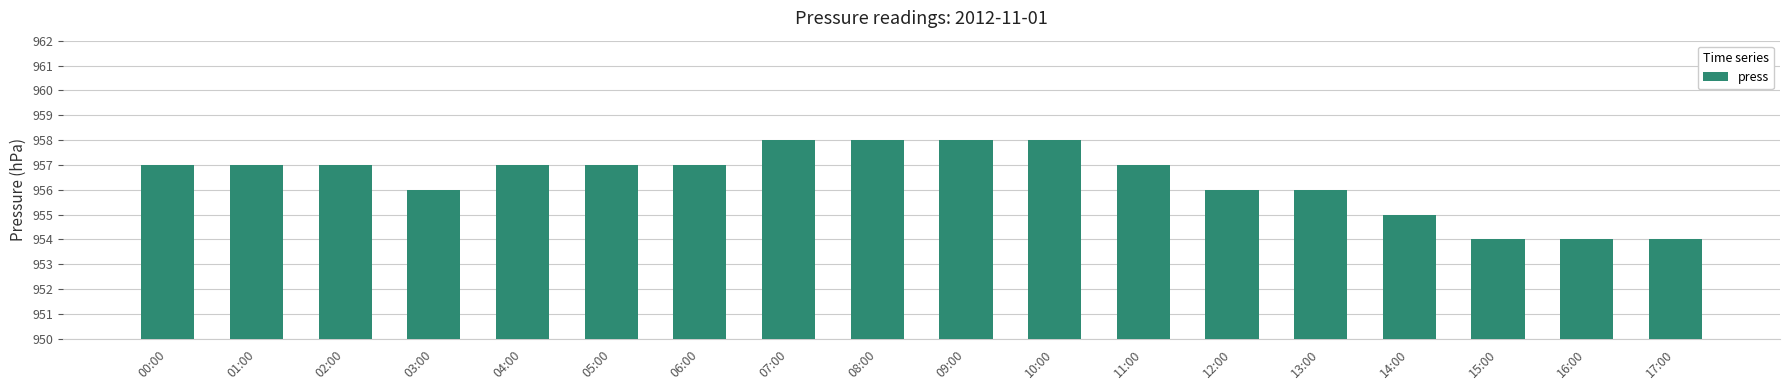

What is the sum of the values at 15:00 and 17:00?

1908